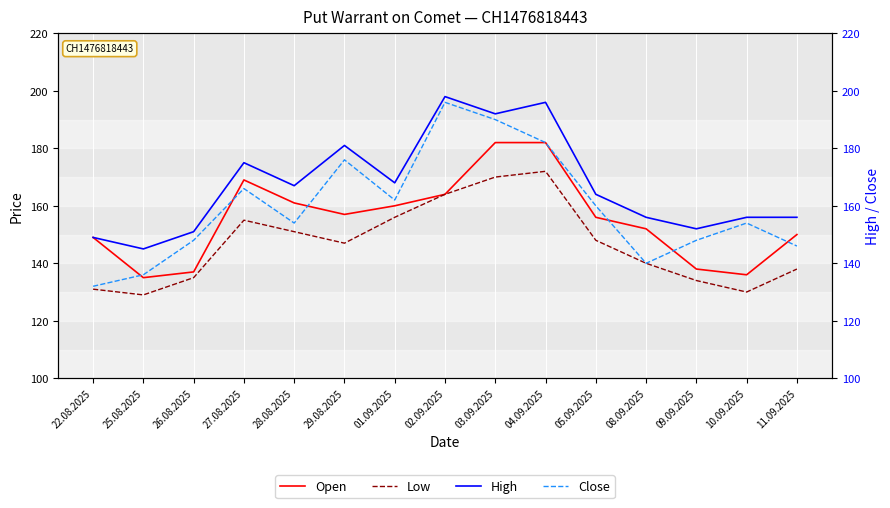

Reading left to right, transcribe all the data shown in this chart.

Open: 149	135	137	169	161	157	160	164	182	182	156	152	138	136	150
Low: 131	129	135	155	151	147	156	164	170	172	148	140	134	130	138
High: 149	145	151	175	167	181	168	198	192	196	164	156	152	156	156
Close: 132	136	148	166	154	176	162	196	190	182	160	140	148	154	146